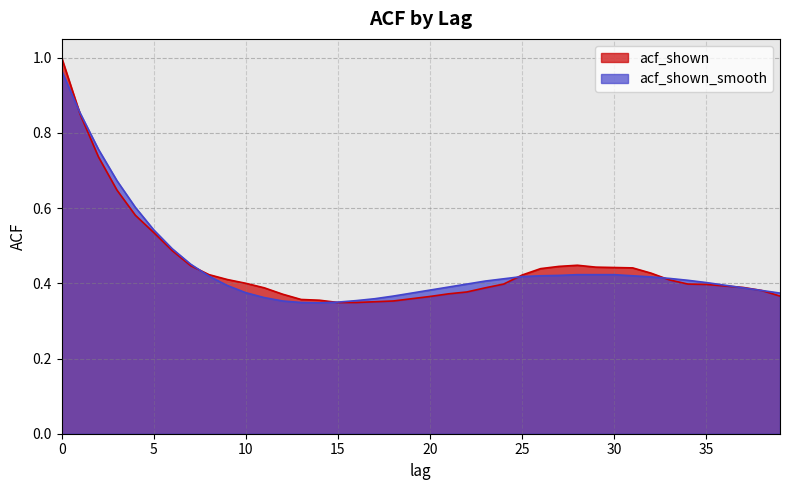

Count the number of categories in the chart.

40